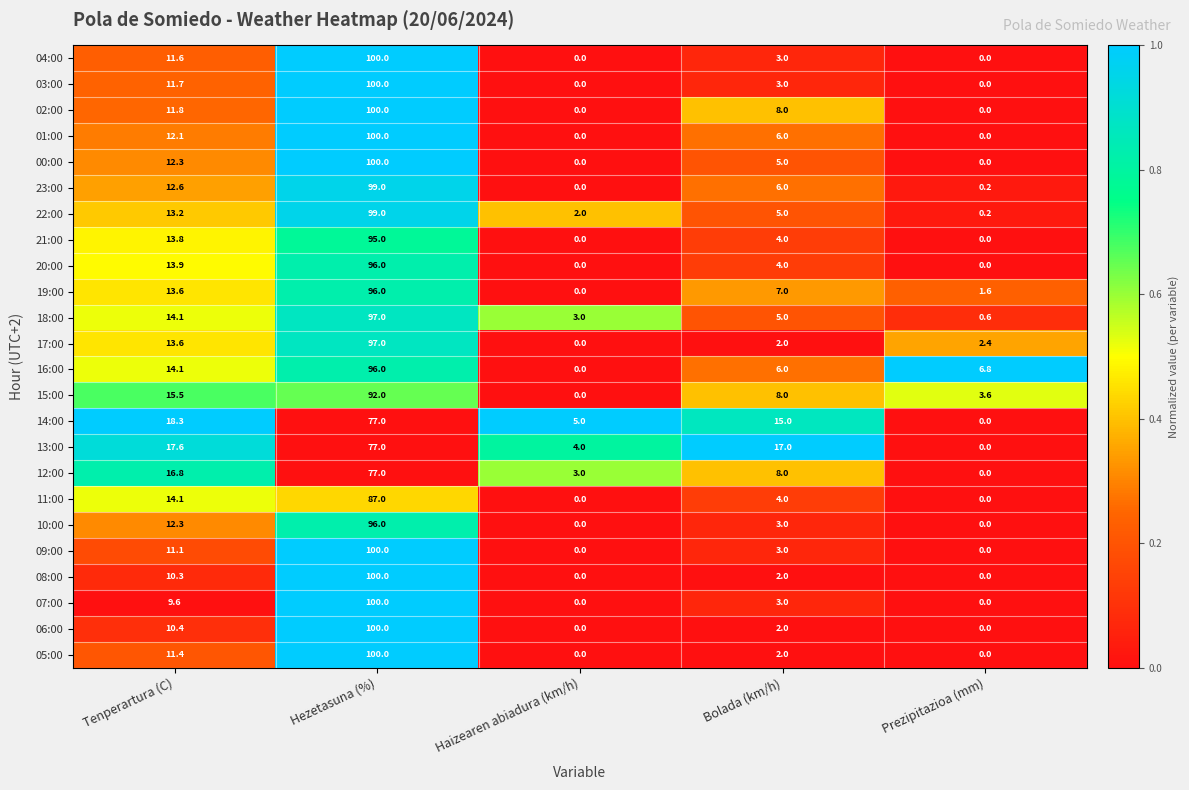

Which category has the highest value in the 17:00 series?

Hezetasuna (%)